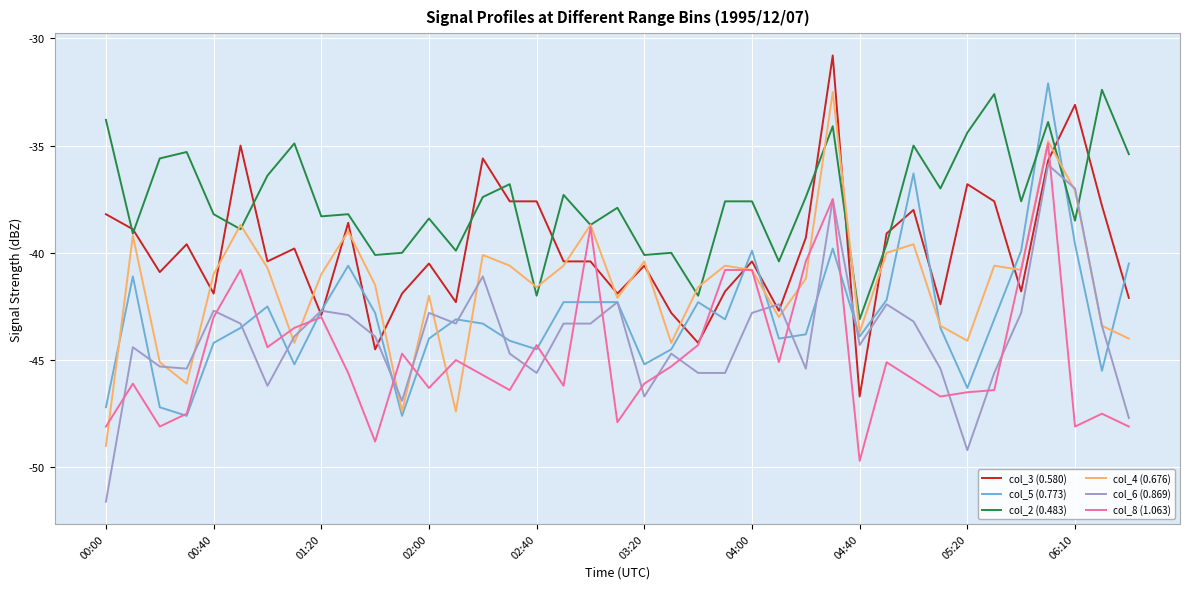

Which series has the largest total across all categories?

col_2 (0.483)